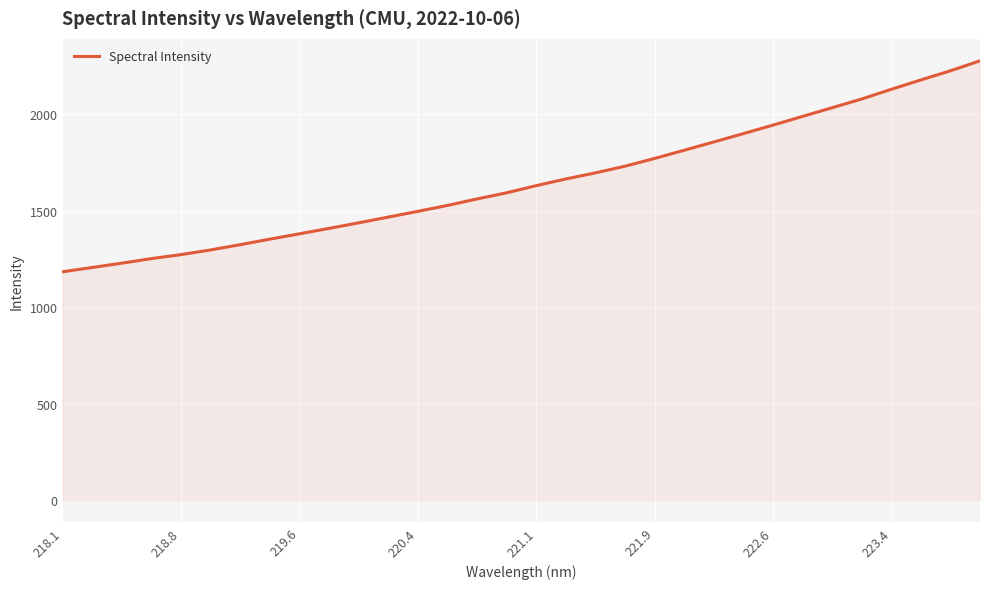

What is the smallest value displayed?

1183.5